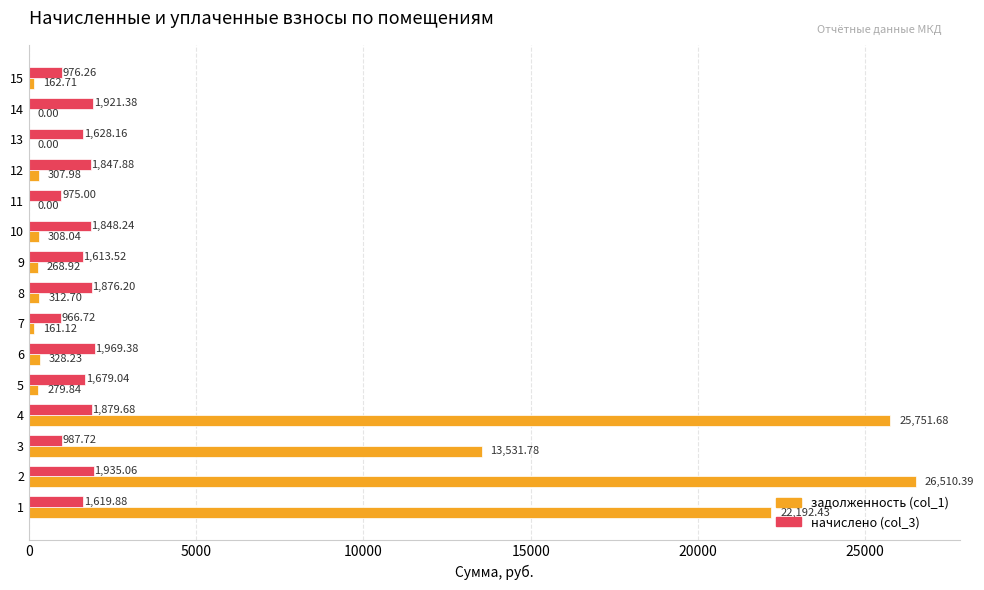

What is the sum of all задолженность (col_1) values?

90115.8